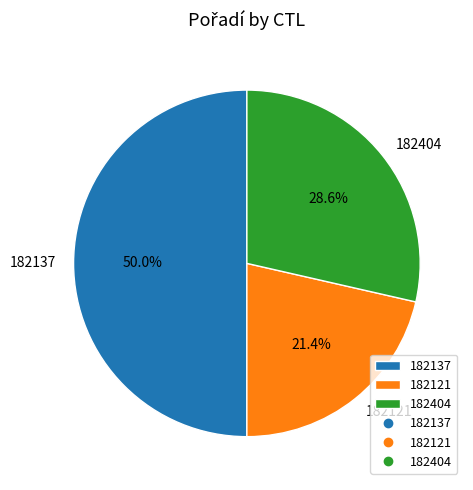

True or false: 182121 accounts for 21% of the total.

True